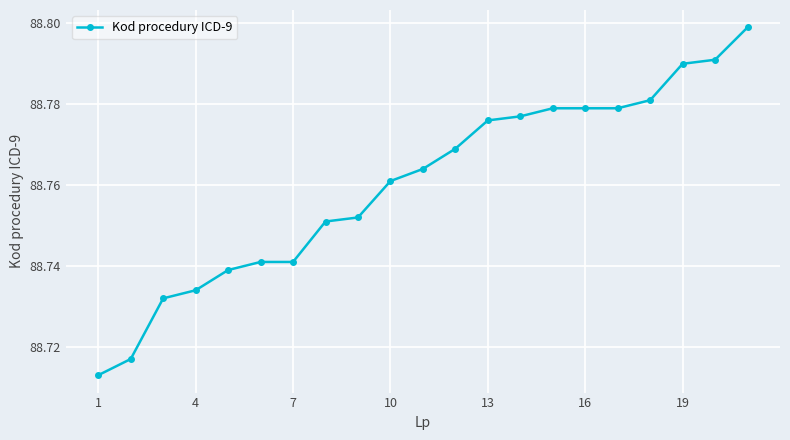

Does the chart have visible grid lines?

Yes